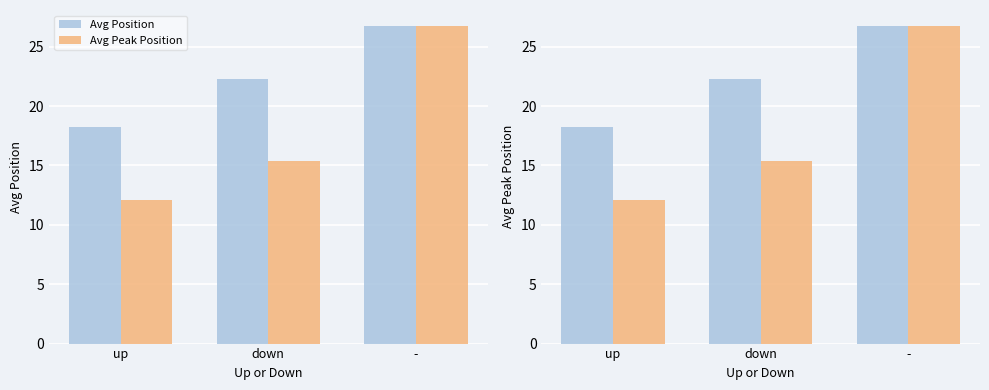

Is the value of Avg Position at down greater than the value of Avg Peak Position at up?

Yes